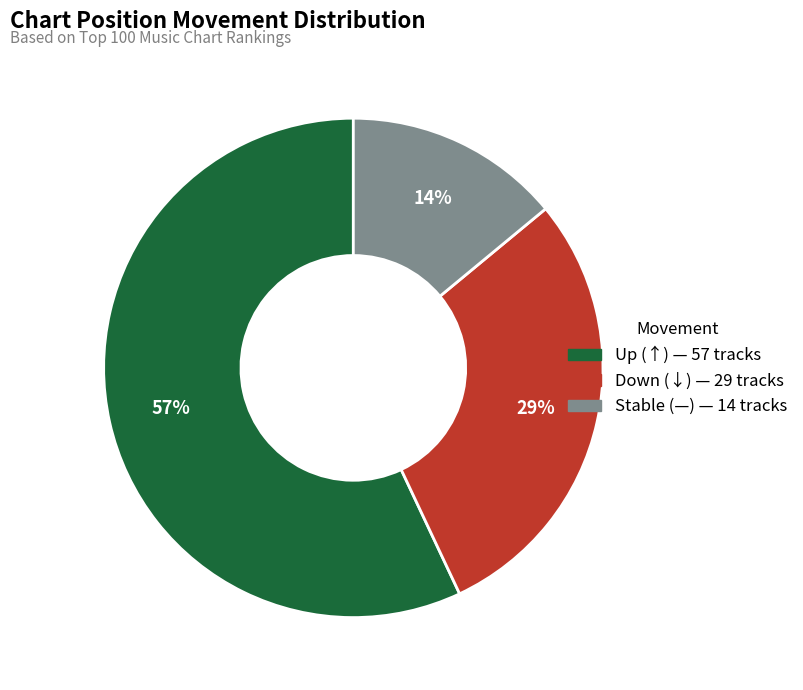

Does any single category account for the majority?

Yes